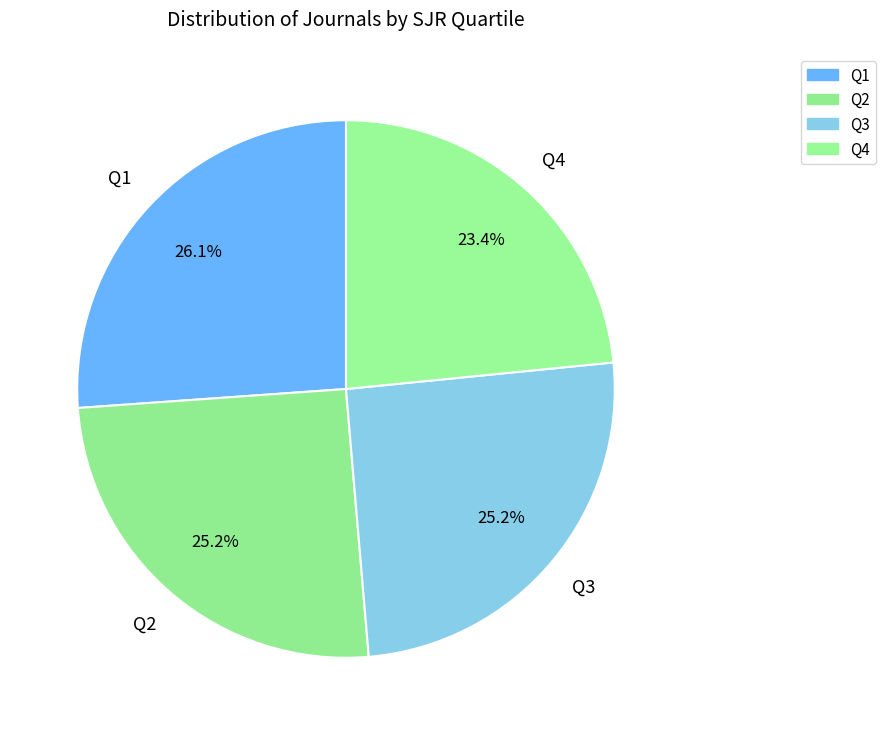

How many segments does this pie chart have?

4